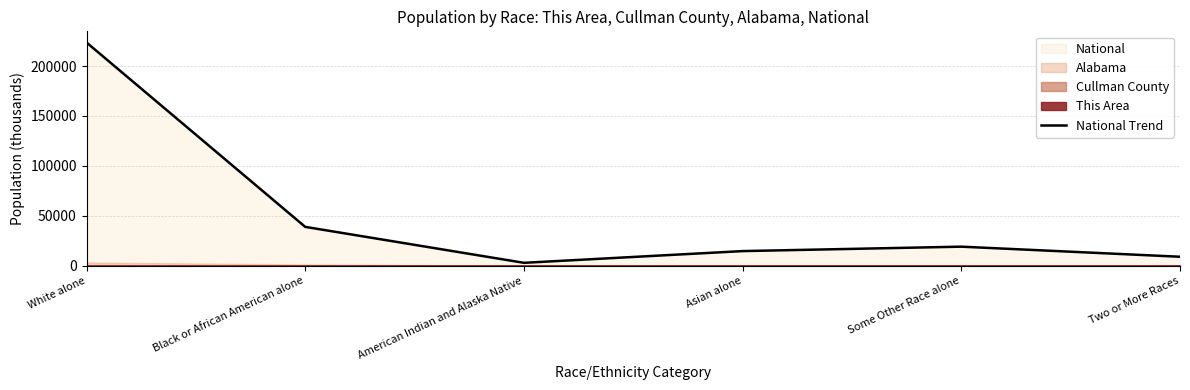

At which label does the data first exceed 19107?

White alone